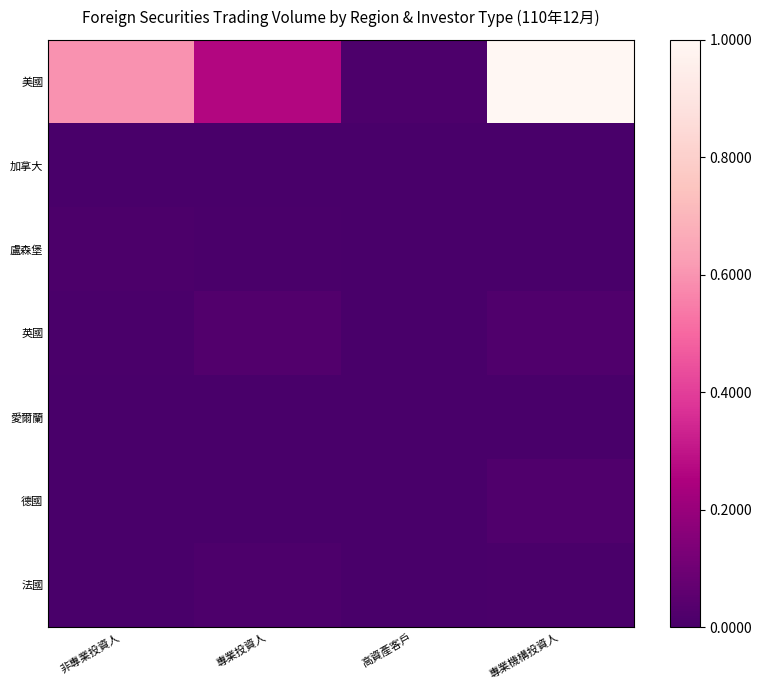

Reading left to right, what are all the values shown in this chart?

美國: 非專業投資人=0.6	專業投資人=0.3	高資產客戶=0.0	專業機構投資人=1.0
加拿大: 非專業投資人=0.0	專業投資人=0.0	高資產客戶=0.0	專業機構投資人=0.0
盧森堡: 非專業投資人=0.0	專業投資人=0.0	高資產客戶=0.0	專業機構投資人=0.0
英國: 非專業投資人=0.0	專業投資人=0.0	高資產客戶=0.0	專業機構投資人=0.0
愛爾蘭: 非專業投資人=0.0	專業投資人=0.0	高資產客戶=0.0	專業機構投資人=0.0
德國: 非專業投資人=0.0	專業投資人=0.0	高資產客戶=0.0	專業機構投資人=0.0
法國: 非專業投資人=0.0	專業投資人=0.0	高資產客戶=0.0	專業機構投資人=0.0